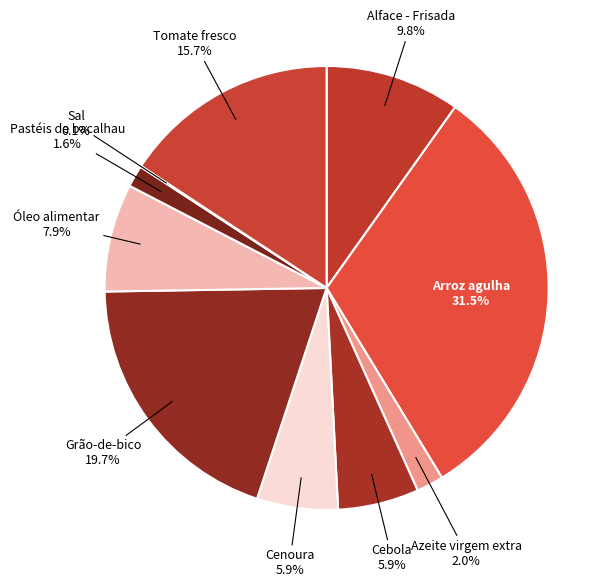

Between Alface - Frisada and Azeite virgem extra, which is larger?

Alface - Frisada